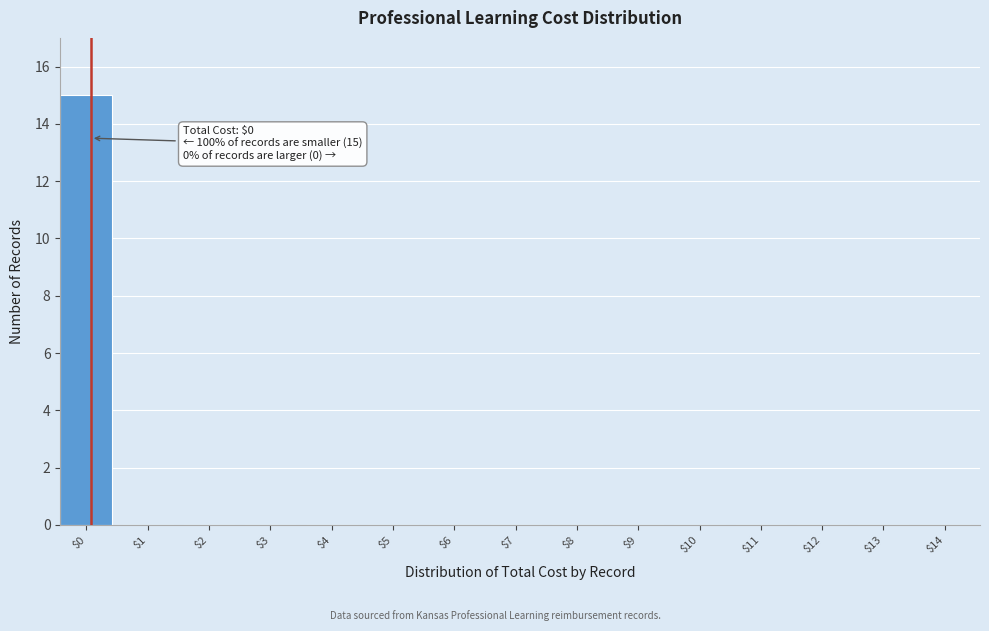

What is the sum of all values?

15